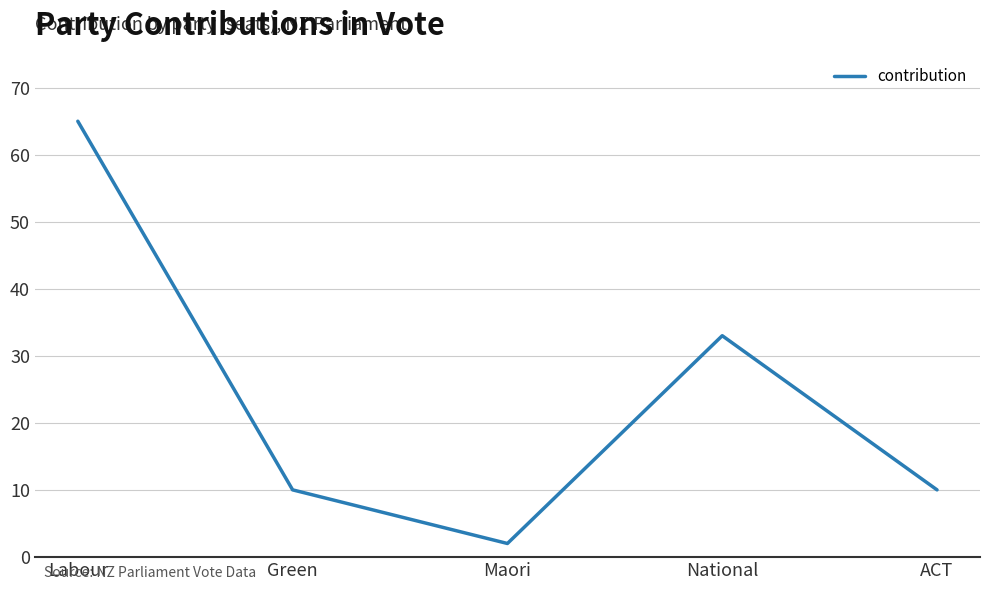

What position from the right is Maori?

3